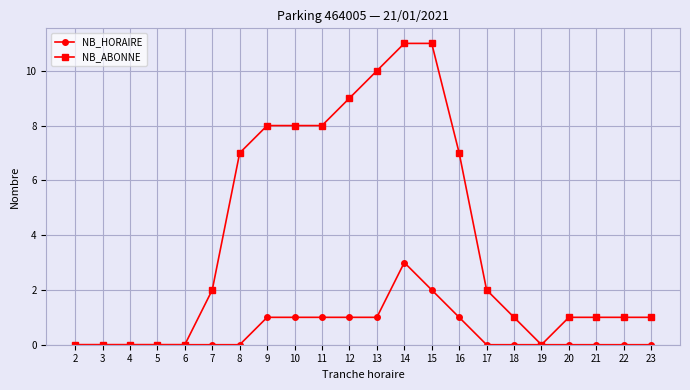

Reading right to left, what are all the values shown in this chart?

NB_HORAIRE: 0	0	0	0	0	0	0	1	2	3	1	1	1	1	1	0	0	0	0	0	0	0
NB_ABONNE: 1	1	1	1	0	1	2	7	11	11	10	9	8	8	8	7	2	0	0	0	0	0